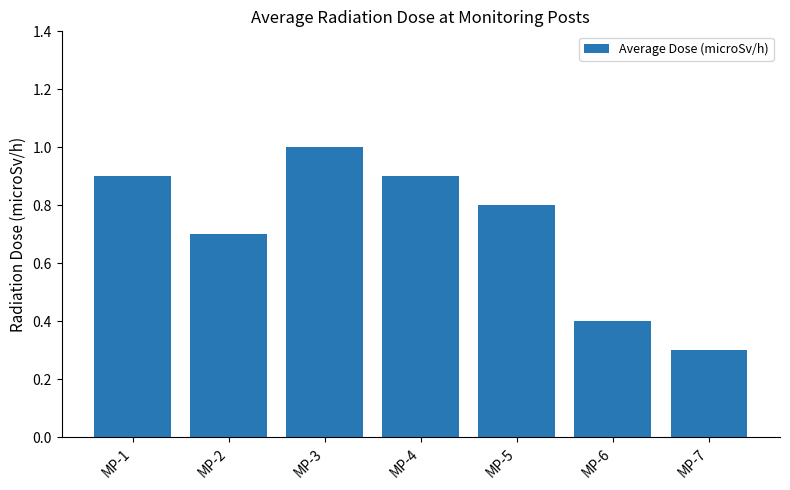

Which category has the lowest value across all series?

MP-7